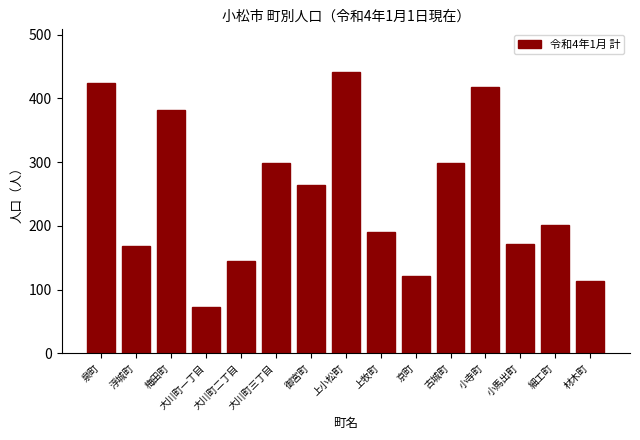

What is the label of the 8th bar from the right?

上小松町